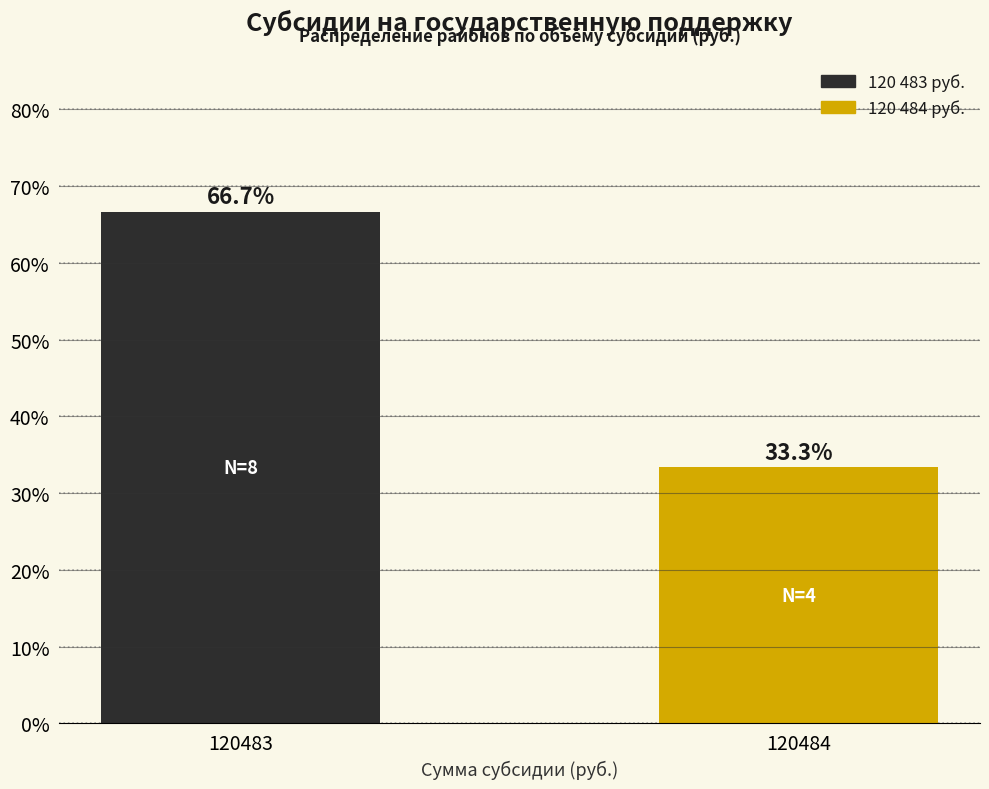

Reading right to left, list all the values displayed in this chart.

33.3	66.7